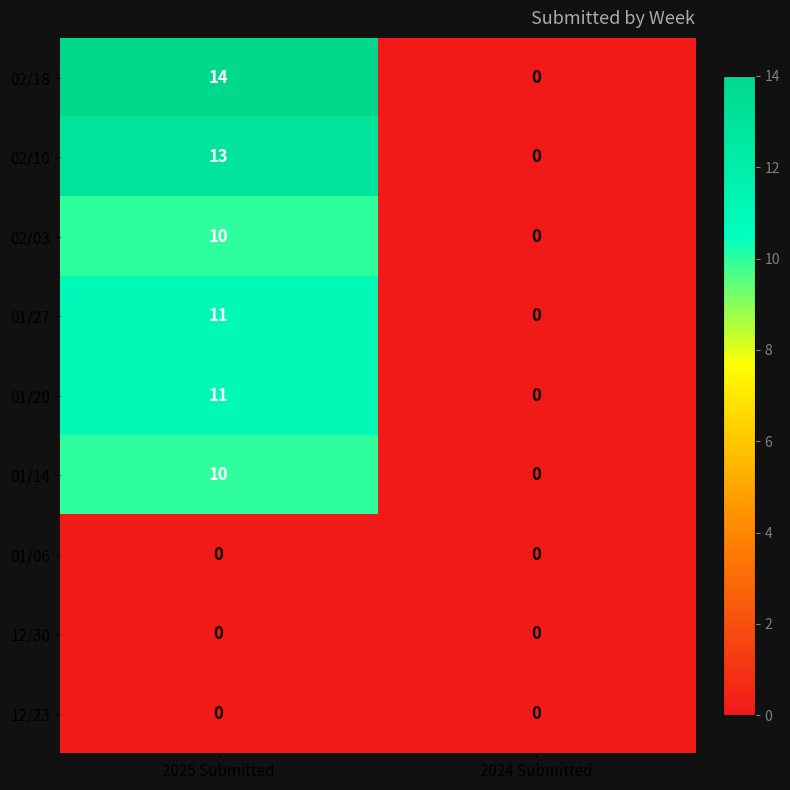

Which category has the highest value in the 01/14 series?

2025 Submitted